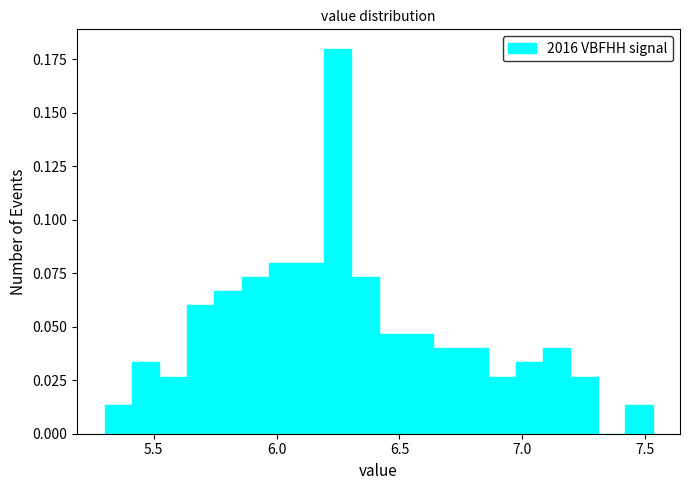

Around what value on the x-axis is the tallest bar? Give the approximate position of its centre, as read against the axis.

6.25